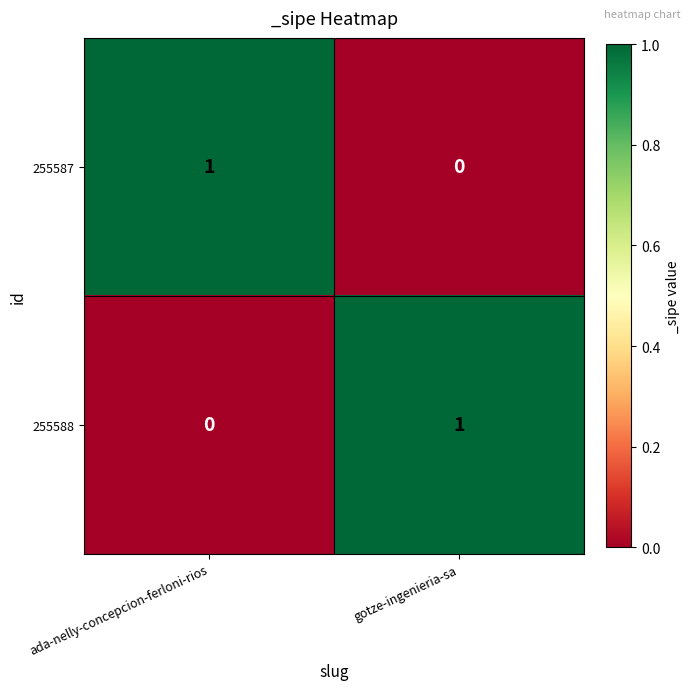

True or false: 255587 has a value of 0 at gotze-ingenieria-sa.

True